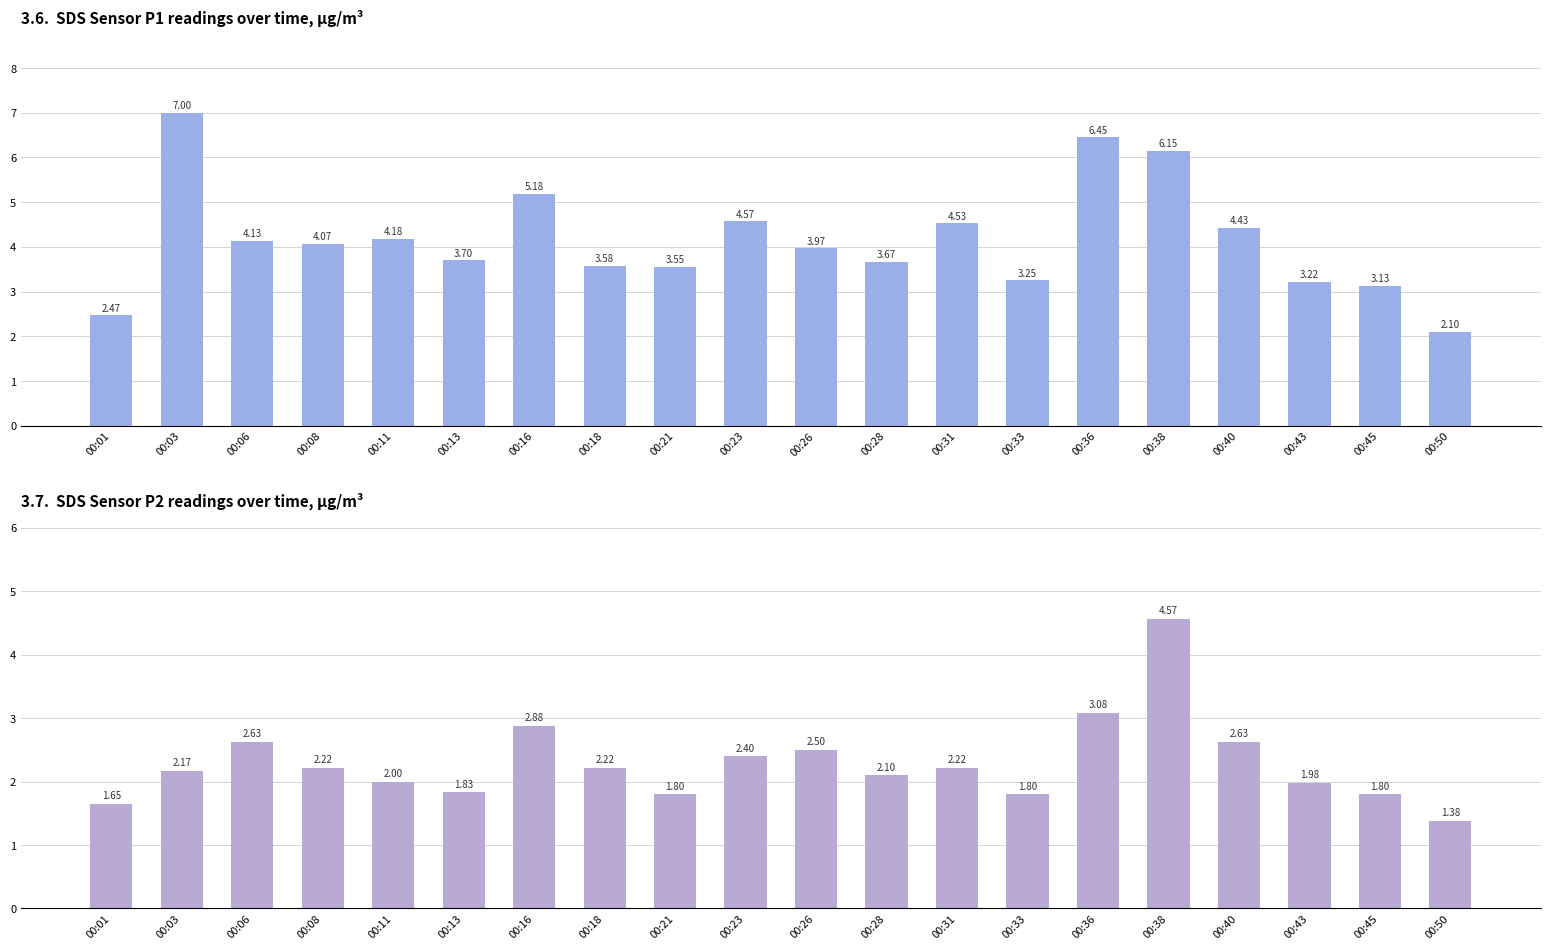

Which has a higher value, 00:16 or 00:26?

00:16